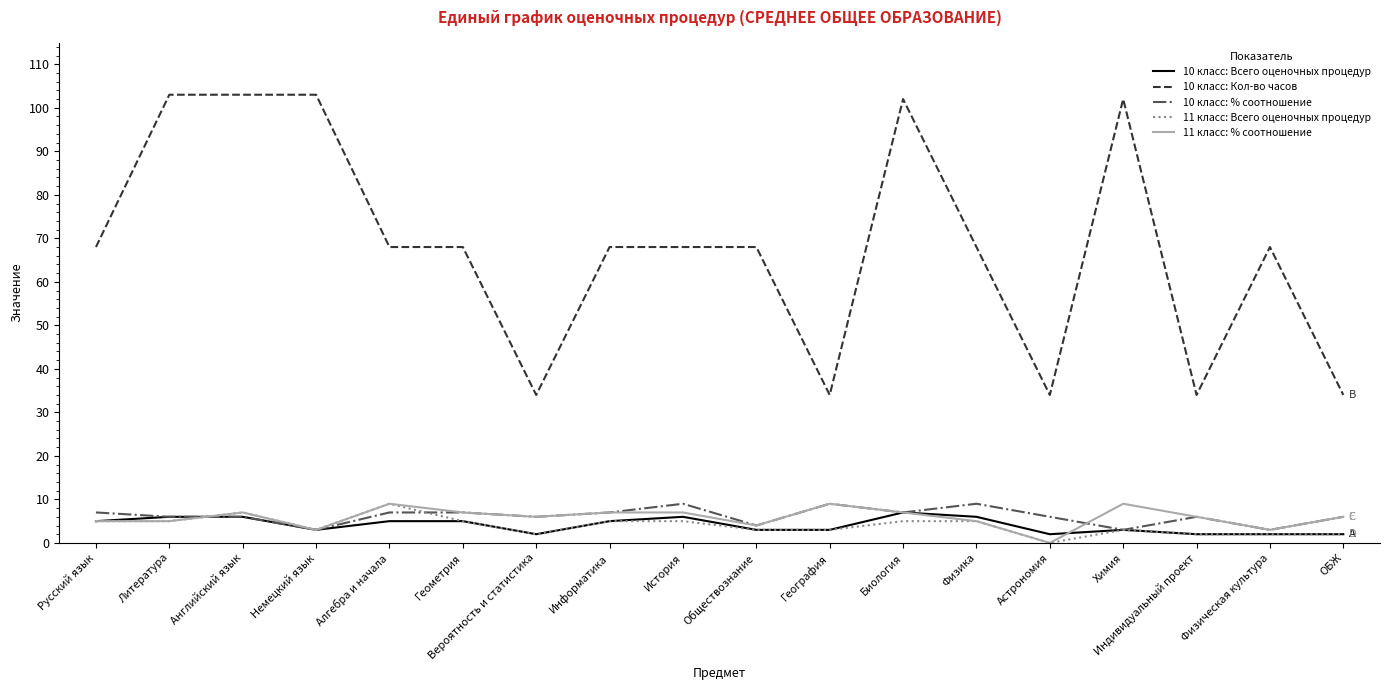

What are all the series names shown in the legend?

10 класс: Всего оценочных процедур, 10 класс: Кол-во часов, 10 класс: % соотношение, 11 класс: Всего оценочных процедур, 11 класс: % соотношение